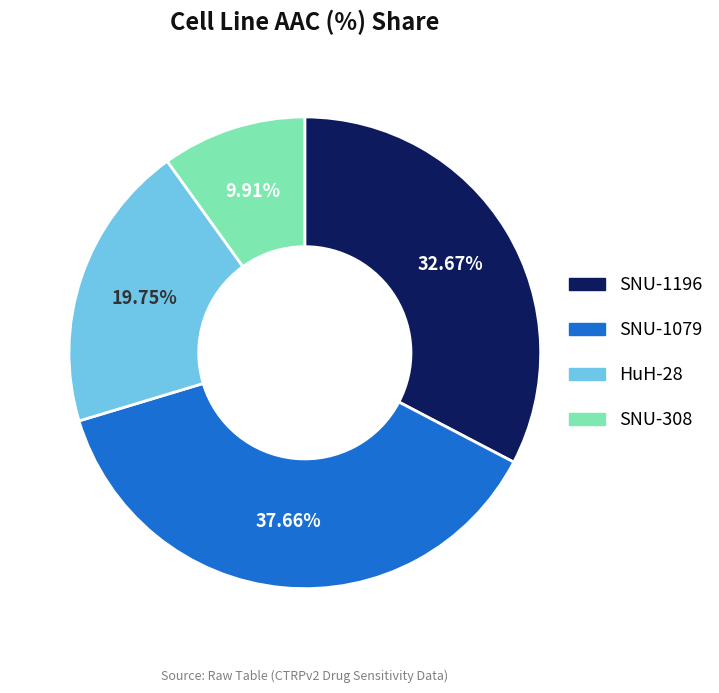

Which slice is the smallest?

SNU-308